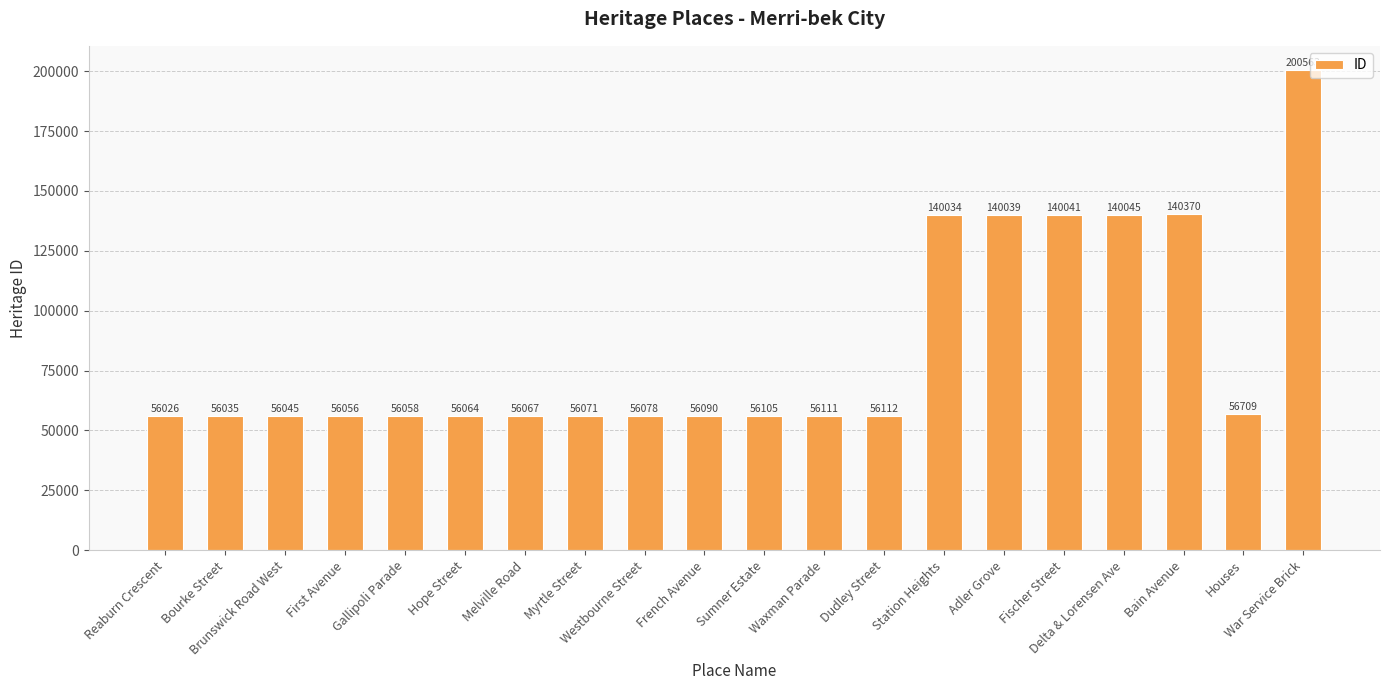

How many bars are there in total?

20